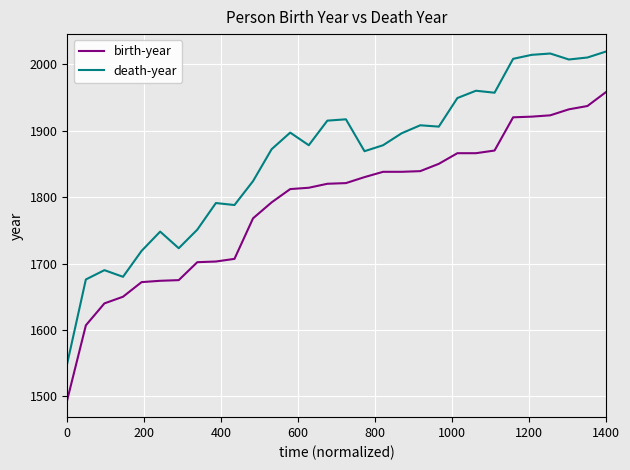

What is the minimum value shown in the chart?

1495